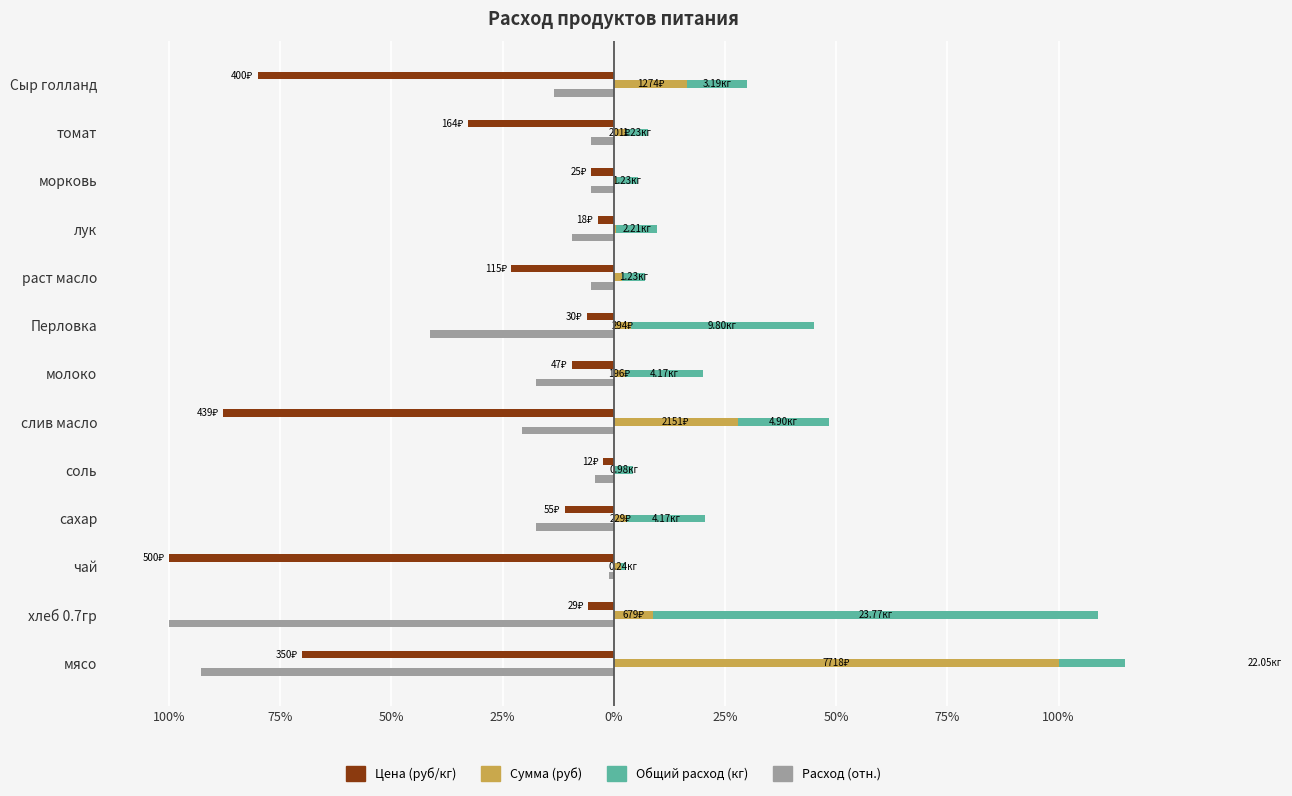

How many bars are there in total?

52